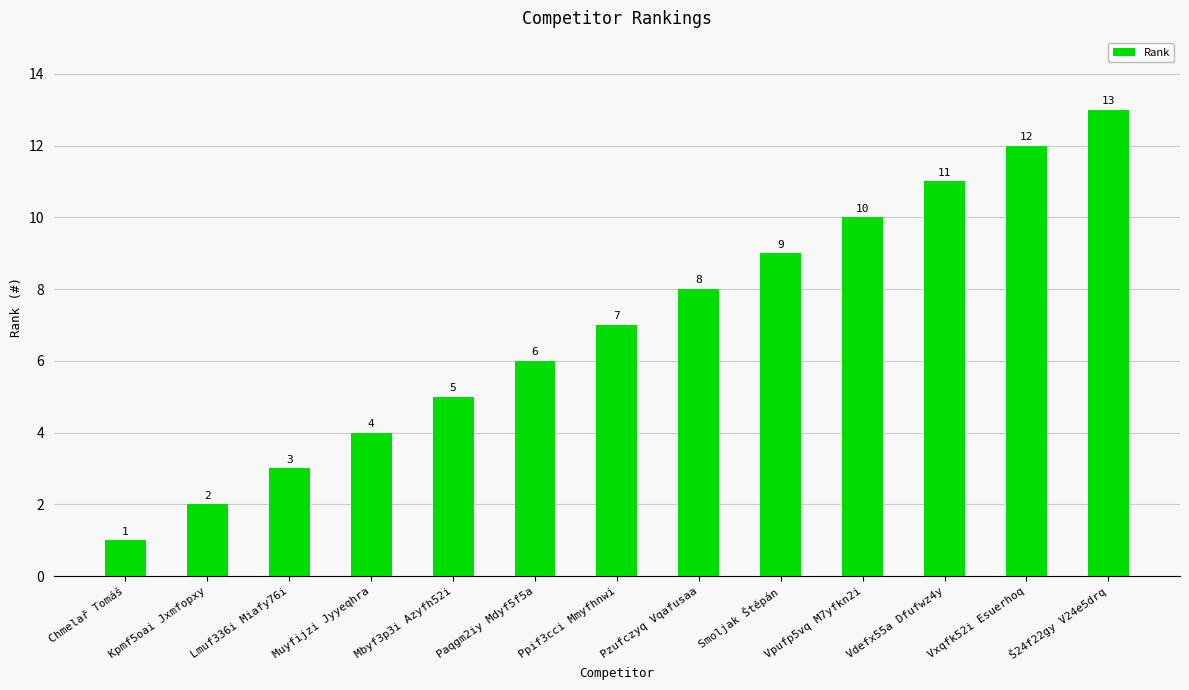

Reading left to right, list all the values displayed in this chart.

Chmelař Tomáš=1	Kpmf5oai Jxmfopxy=2	Lmuf336i Miafy76i=3	Muyfijzi Jyyeqhra=4	Mbyf3p3i Azyfh52i=5	Paqgm2iy Mdyf5f5a=6	Ppif3cci Mmyfhnwi=7	Pzufczyq Vqafusaa=8	Smoljak Štěpán=9	Vpufp5vq M7yfkn2i=10	Vdefx55a Dfufwz4y=11	Vxqfk52i Esuerhoq=12	Š24f22gy V24e5drq=13